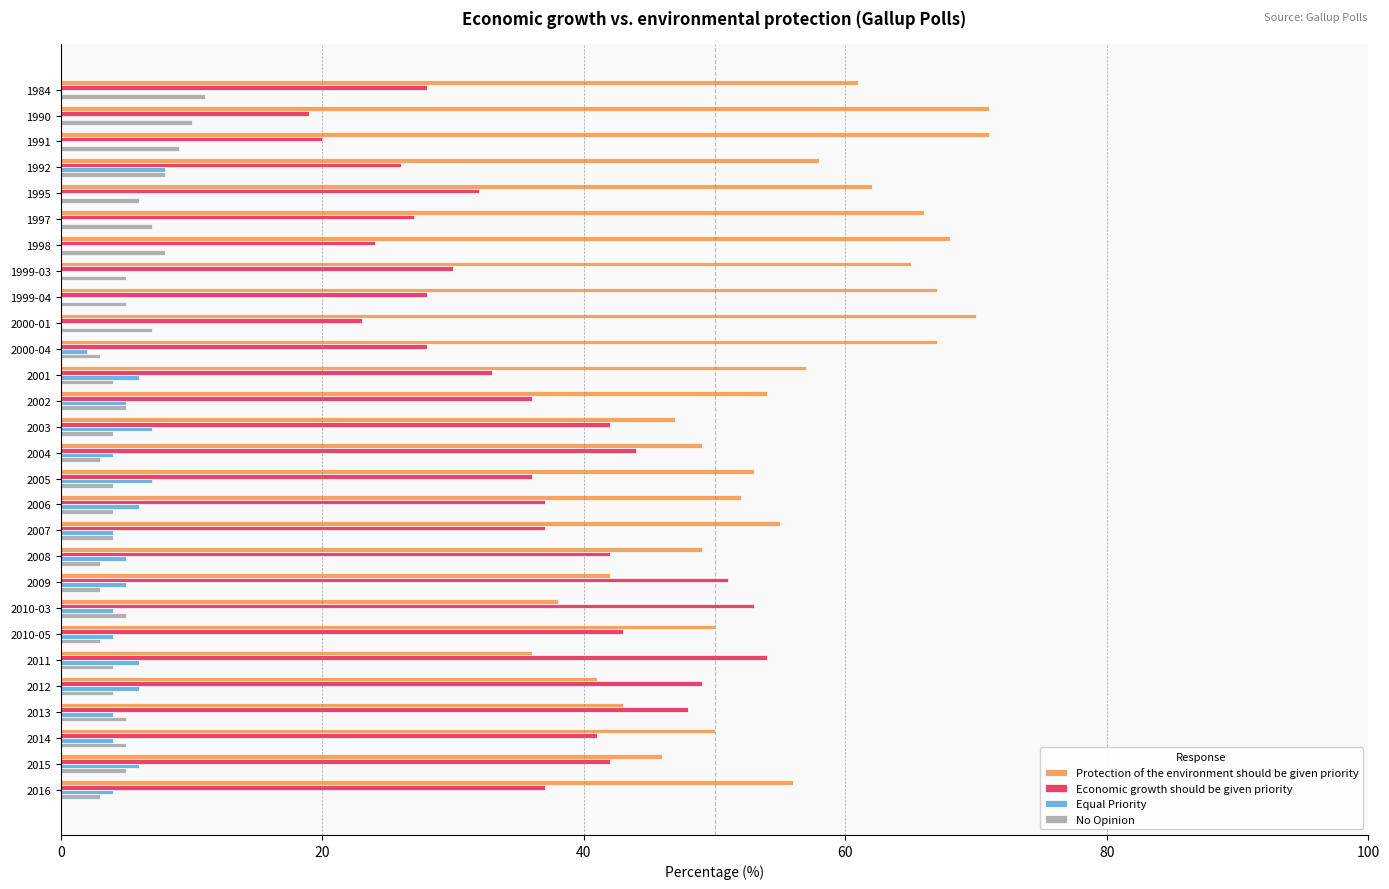

What is the sum of all Economic growth should be given priority values?

1010